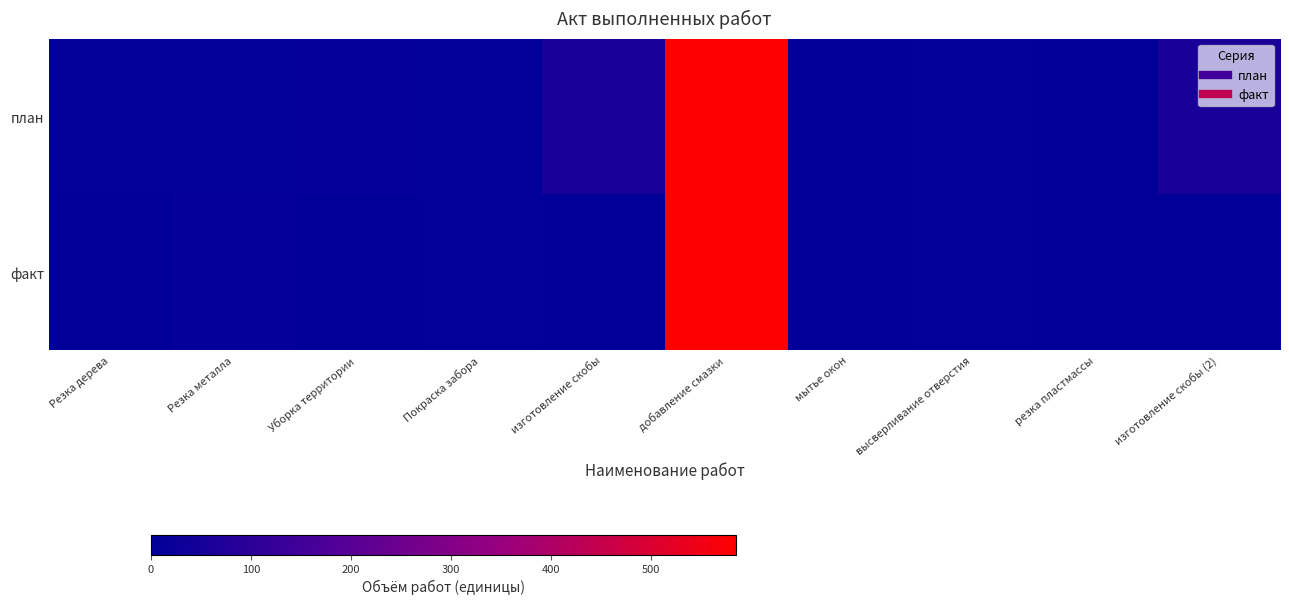

Rank the series by their maximum value, from highest to lowest.

план, факт